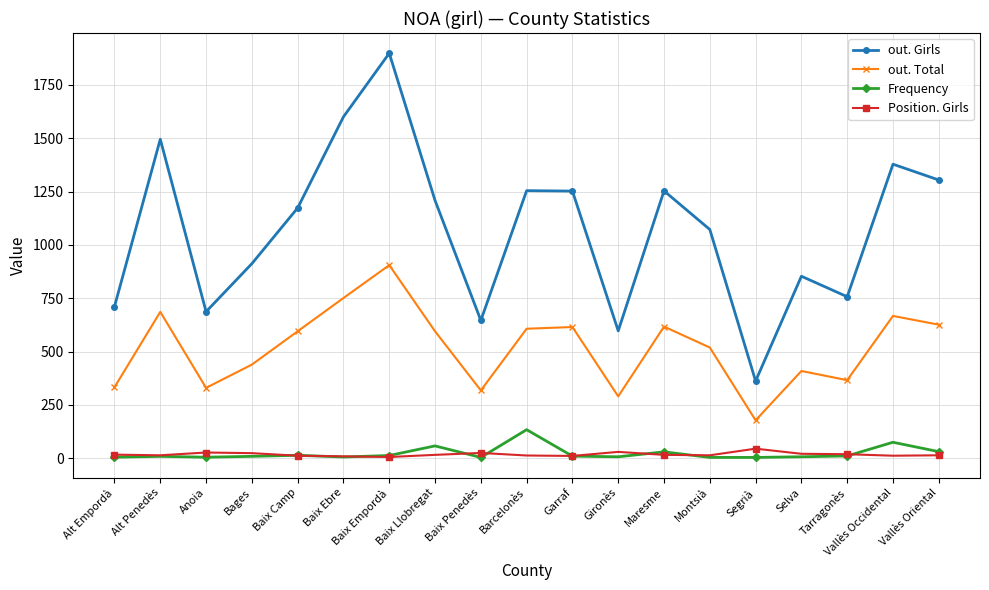

Does the chart display data point markers on the line(s)?

Yes